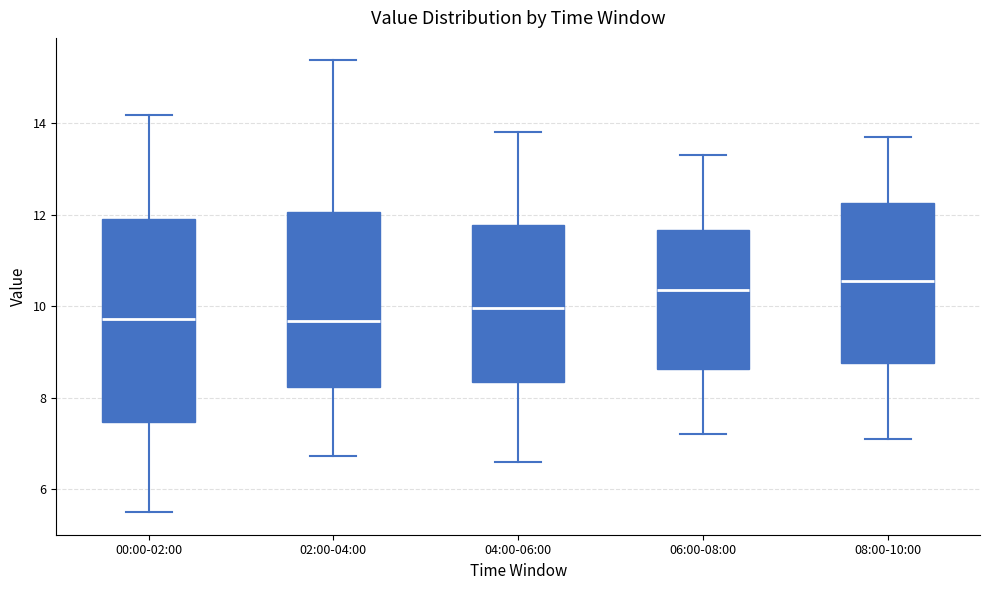

Reading left to right, transcribe this box plot: for each box, give where its median line is, the range the box spans, and where its two whiskers end, as read against the y-axis. The values are not printed on the chart, so give them approximately, as read against the axis.

00:00-02:00: median 9.8, box 7.4 to 12.0, whiskers 5.6 to 14.2
02:00-04:00: median 9.6, box 8.2 to 12.0, whiskers 6.8 to 15.4
04:00-06:00: median 10.0, box 8.4 to 11.8, whiskers 6.6 to 13.8
06:00-08:00: median 10.4, box 8.6 to 11.6, whiskers 7.2 to 13.4
08:00-10:00: median 10.6, box 8.8 to 12.2, whiskers 7.2 to 13.8